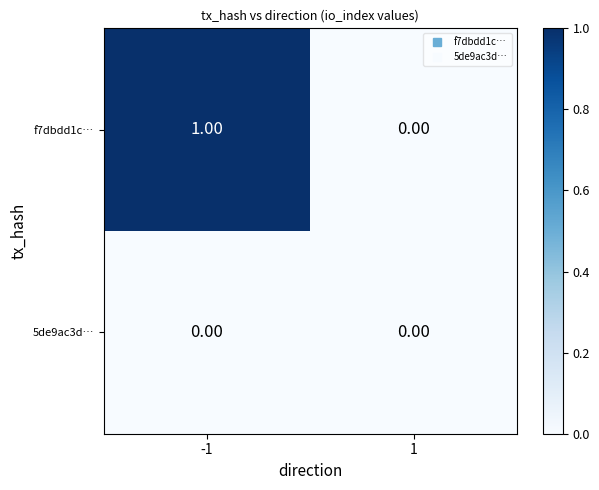

Between -1 and 1, which series saw the biggest shift?

f7dbdd1c…